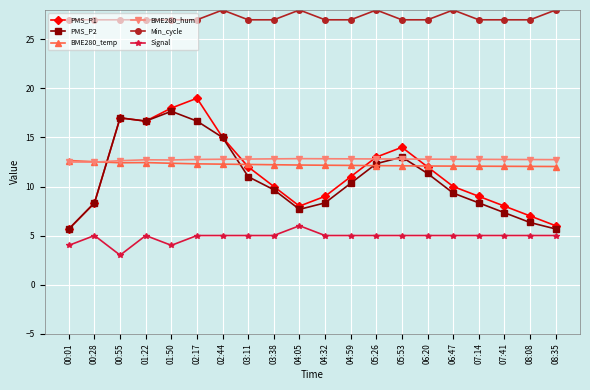

At which category does the chart reach its minimum across all series?

00:55